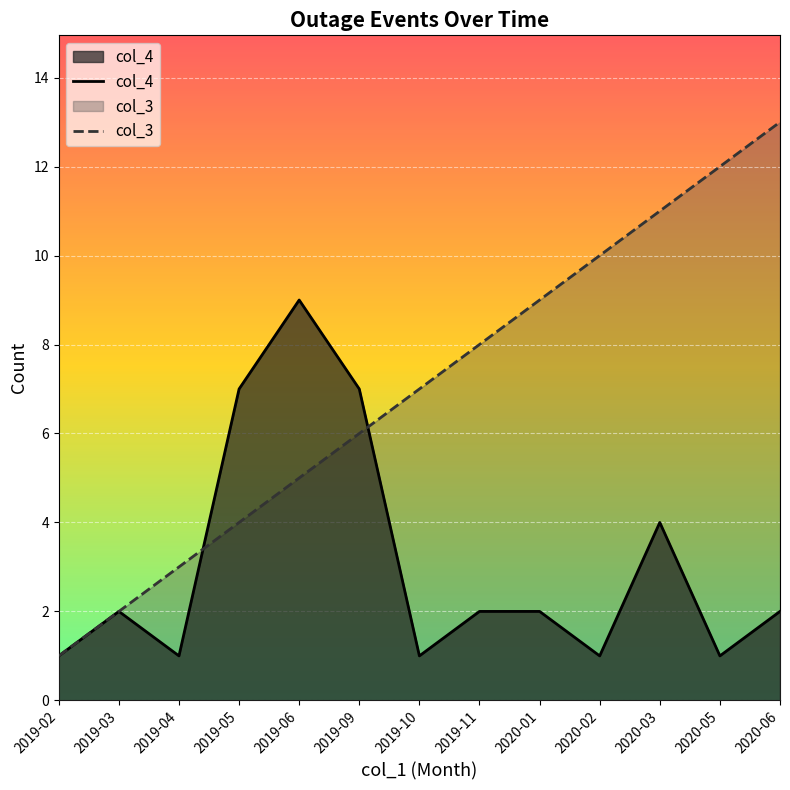

At how many categories does at least one series exceed 12?

1